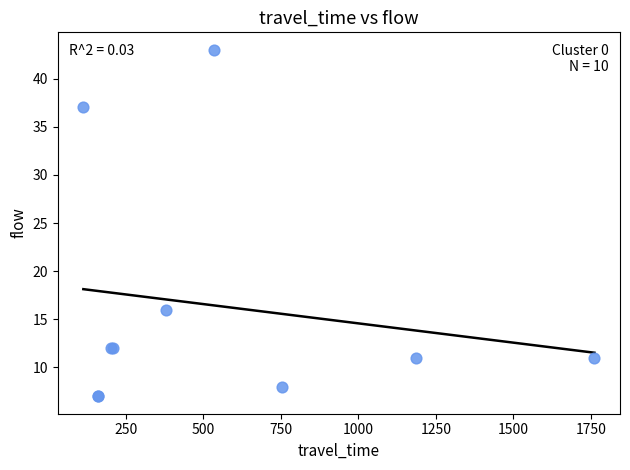

What Y value in the scatter plot is closest to 25?

16